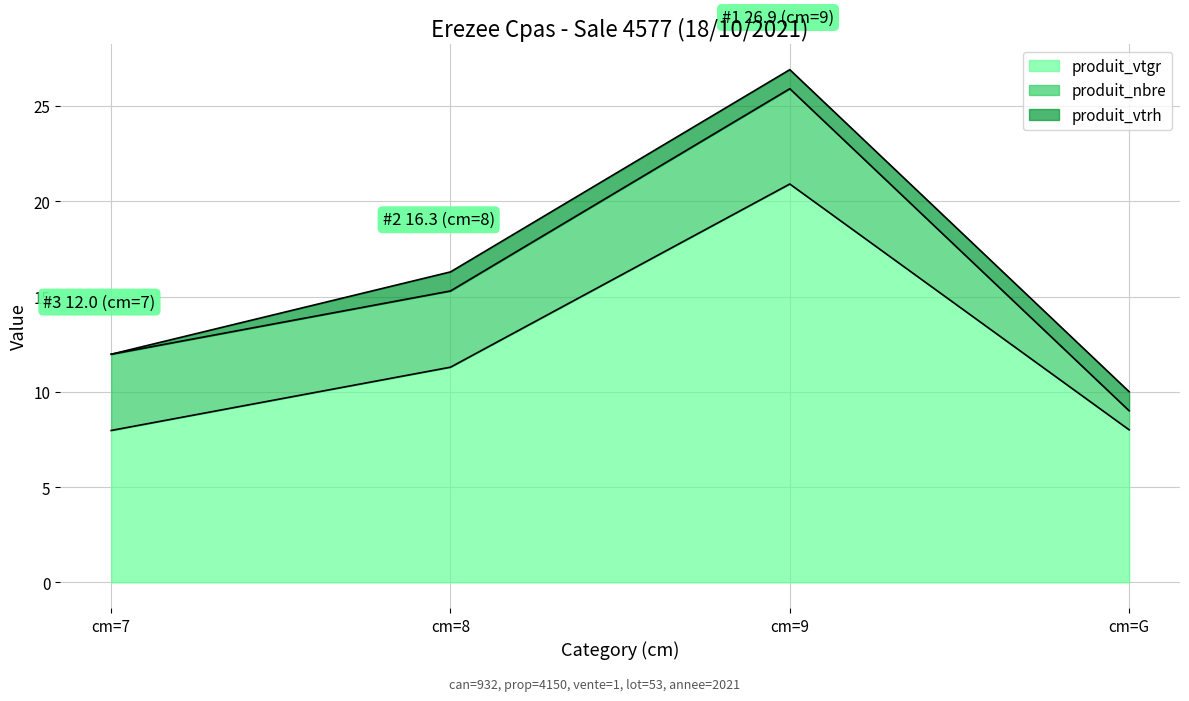

What is the highest value of the produit_vtgr series?

20.9